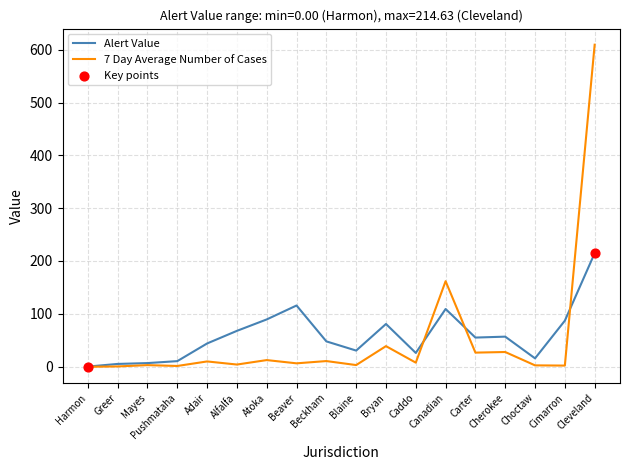

Which series has the largest total across all categories?

Alert Value